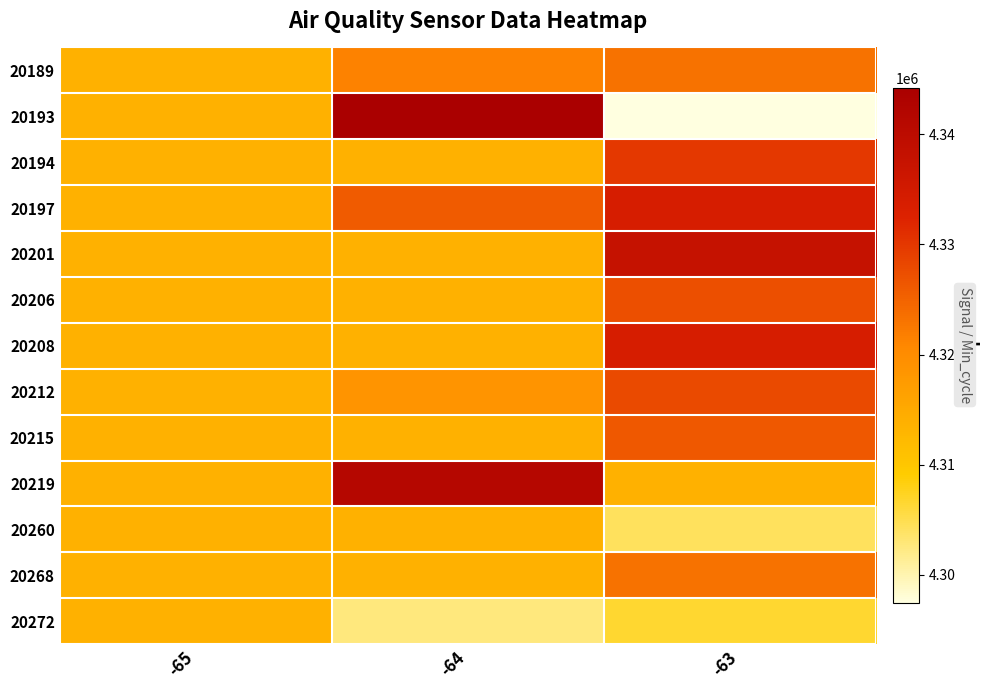

Reading right to left, transcribe all the data shown in this chart.

20189: -63=4323193	-64=4321399	-65=4313716
20193: -63=4297406	-64=4344200	-65=4313716
20194: -63=4329839	-64=4313716	-65=4313716
20197: -63=4333843	-64=4325870	-65=4313716
20201: -63=4337901	-64=4313716	-65=4313716
20206: -63=4327355	-64=4313716	-65=4313716
20208: -63=4333843	-64=4313716	-65=4313716
20212: -63=4327906	-64=4318727	-65=4313716
20215: -63=4326156	-64=4313716	-65=4313716
20219: -63=4313716	-64=4341481	-65=4313716
20260: -63=4304214	-64=4313716	-65=4313716
20268: -63=4323193	-64=4313716	-65=4313716
20272: -63=4306675	-64=4302591	-65=4313716